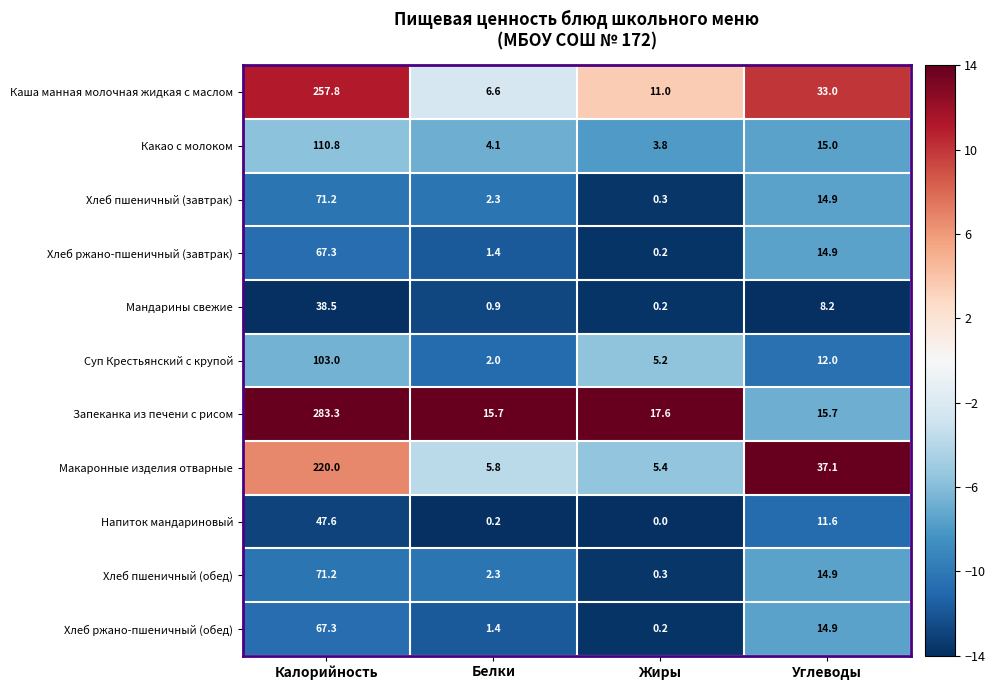

Which label corresponds to the largest value in the chart?

Калорийность